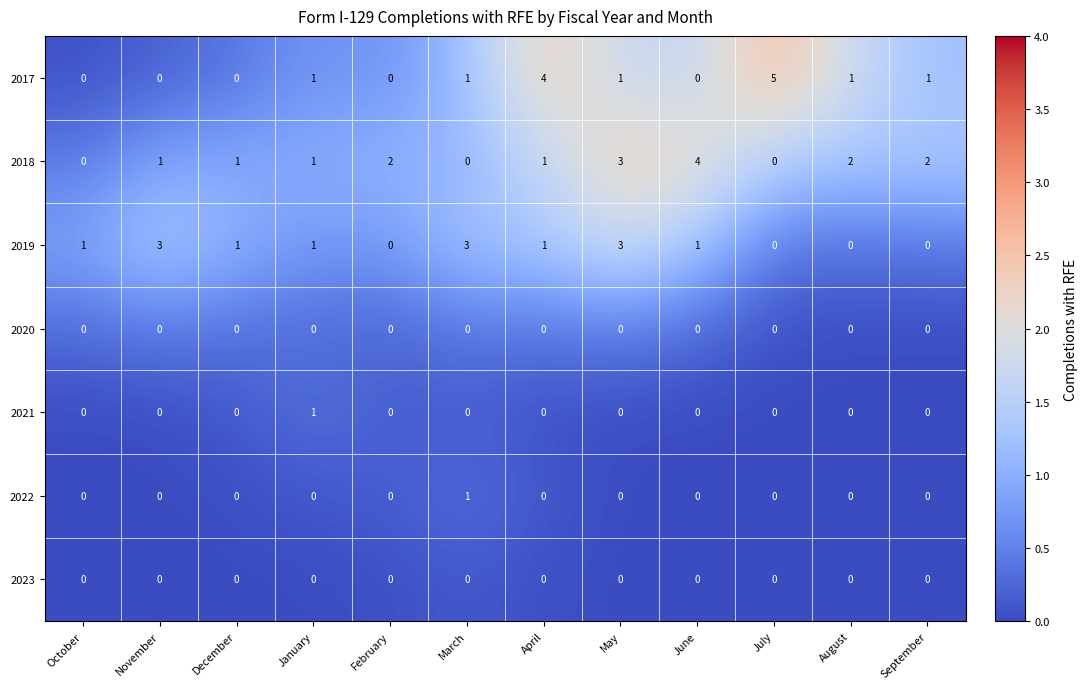

Which label corresponds to the largest value in the chart?

July